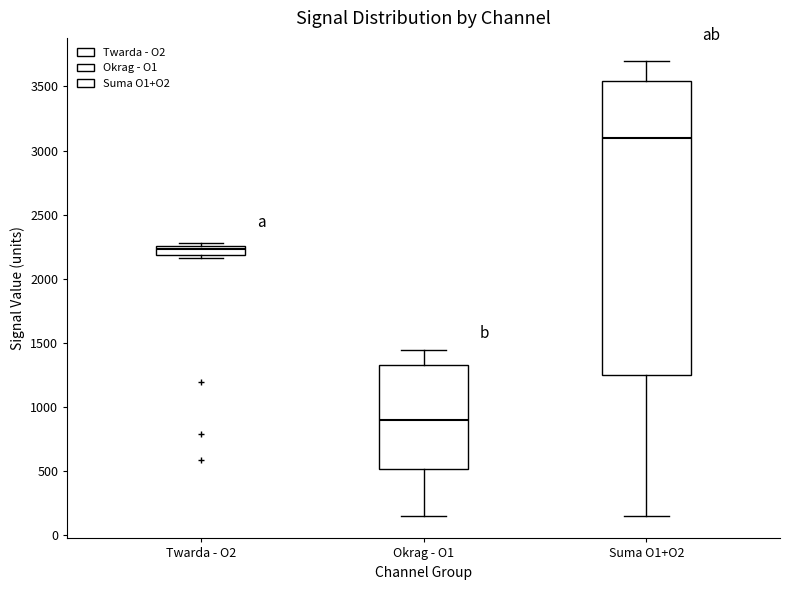

Which box's median line is the lowest?

Okrag - O1